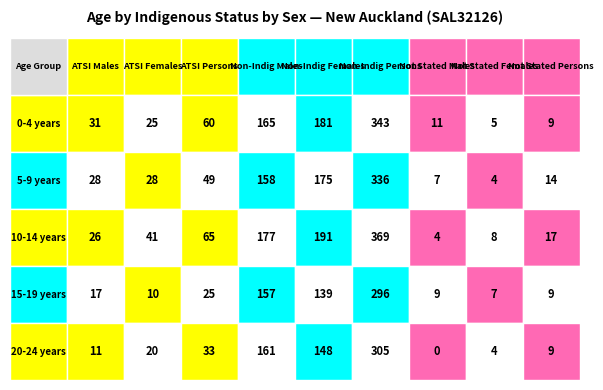

What is the difference between the highest and lowest values at 0?

20